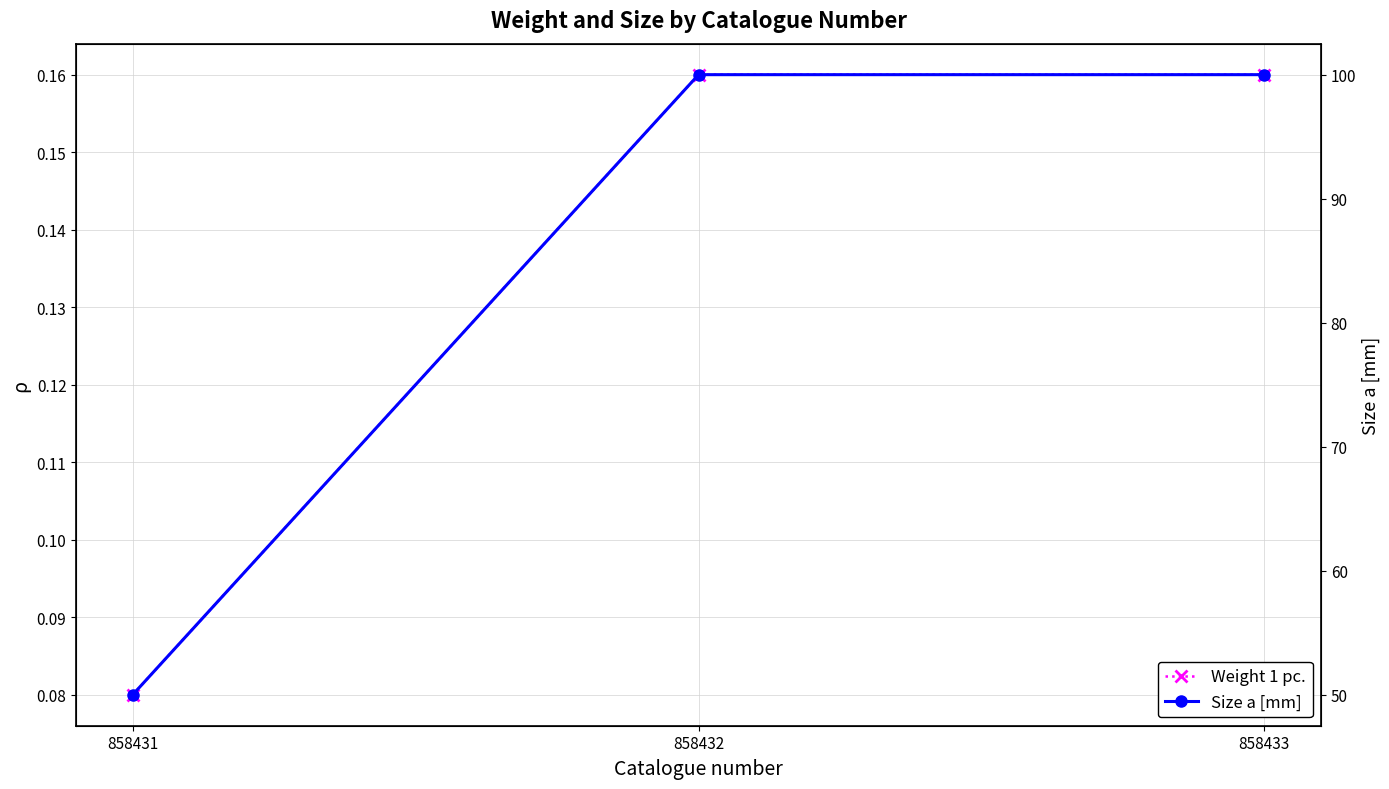

Reading left to right, list all the values displayed in this chart.

Weight 1 pc.: 858431=0.1	858432=0.2	858433=0.2
Size a [mm]: 858431=50.0	858432=100.0	858433=100.0